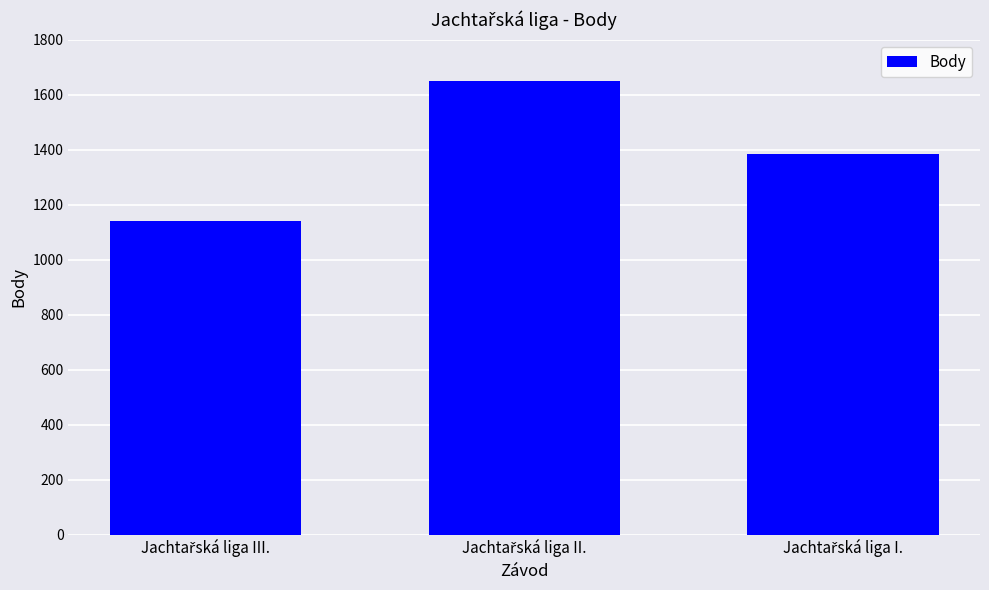

Reading left to right, list all the values displayed in this chart.

1142	1650	1385